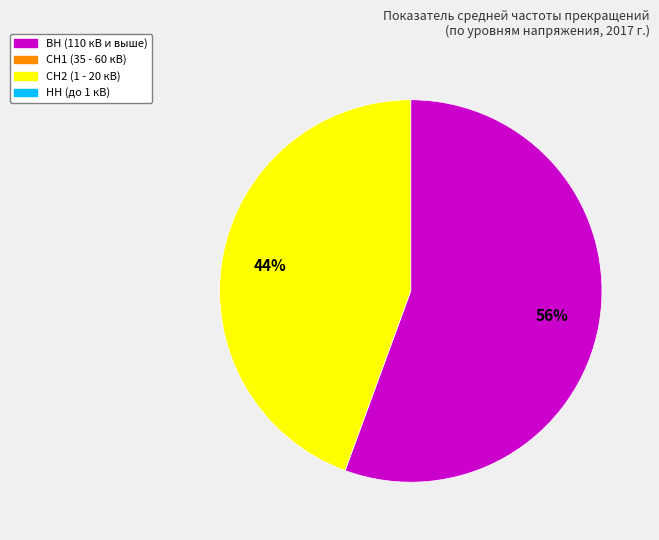

How many segments does this pie chart have?

2